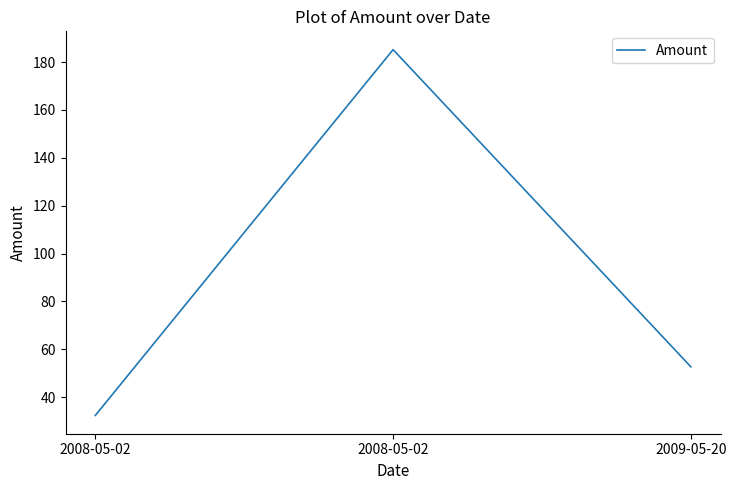

How many lines are shown in the chart?

1